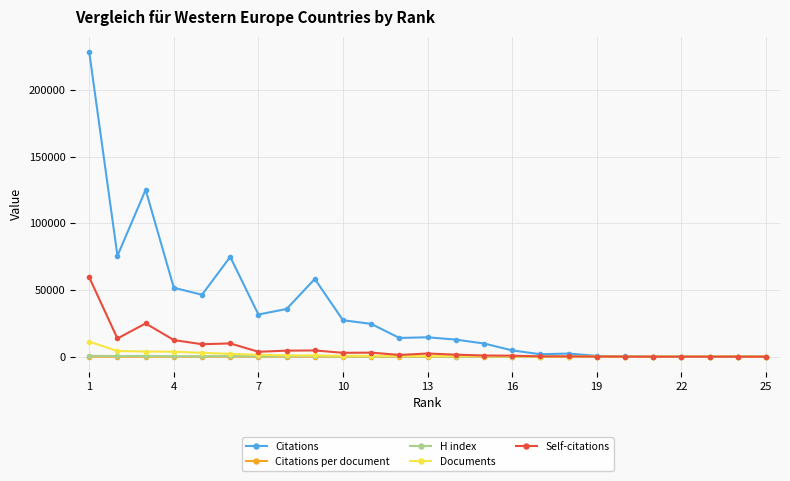

Which series has the widest spread of values?

Citations